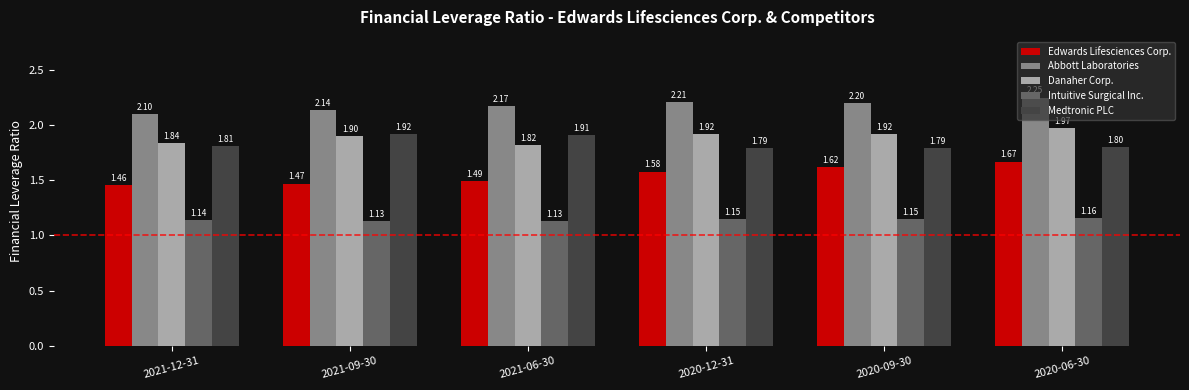

List the series in order of their peak value, highest first.

Abbott Laboratories, Danaher Corp., Medtronic PLC, Edwards Lifesciences Corp., Intuitive Surgical Inc.